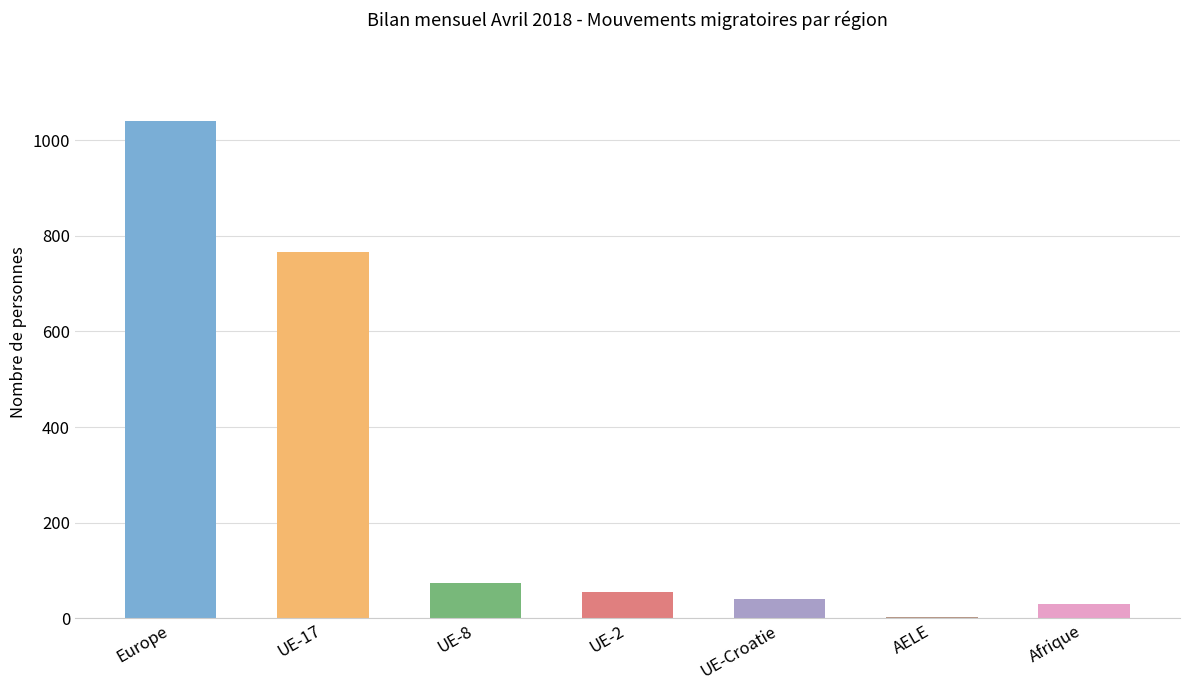

Count the number of categories in the chart.

7